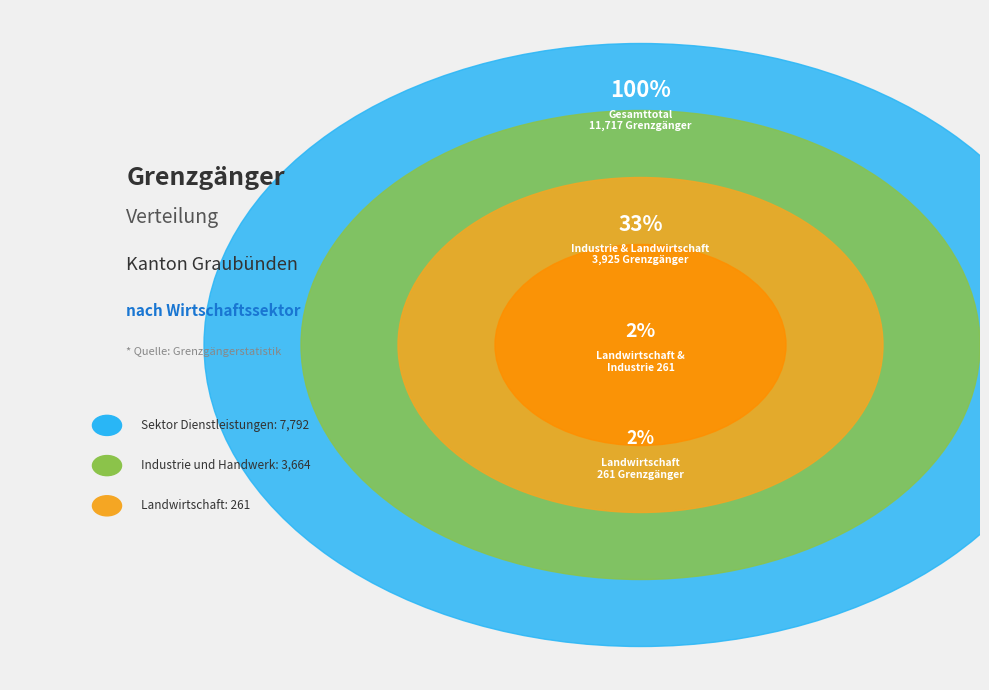

What is the majority slice?

Sektor Dienstleistungen